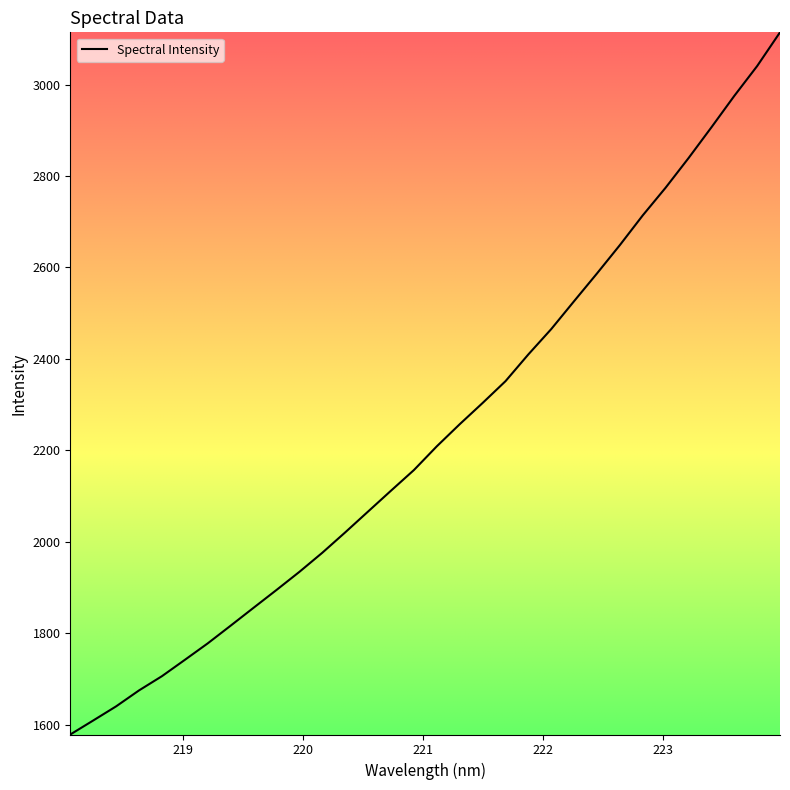

What is the minimum value shown in the chart?

1578.5